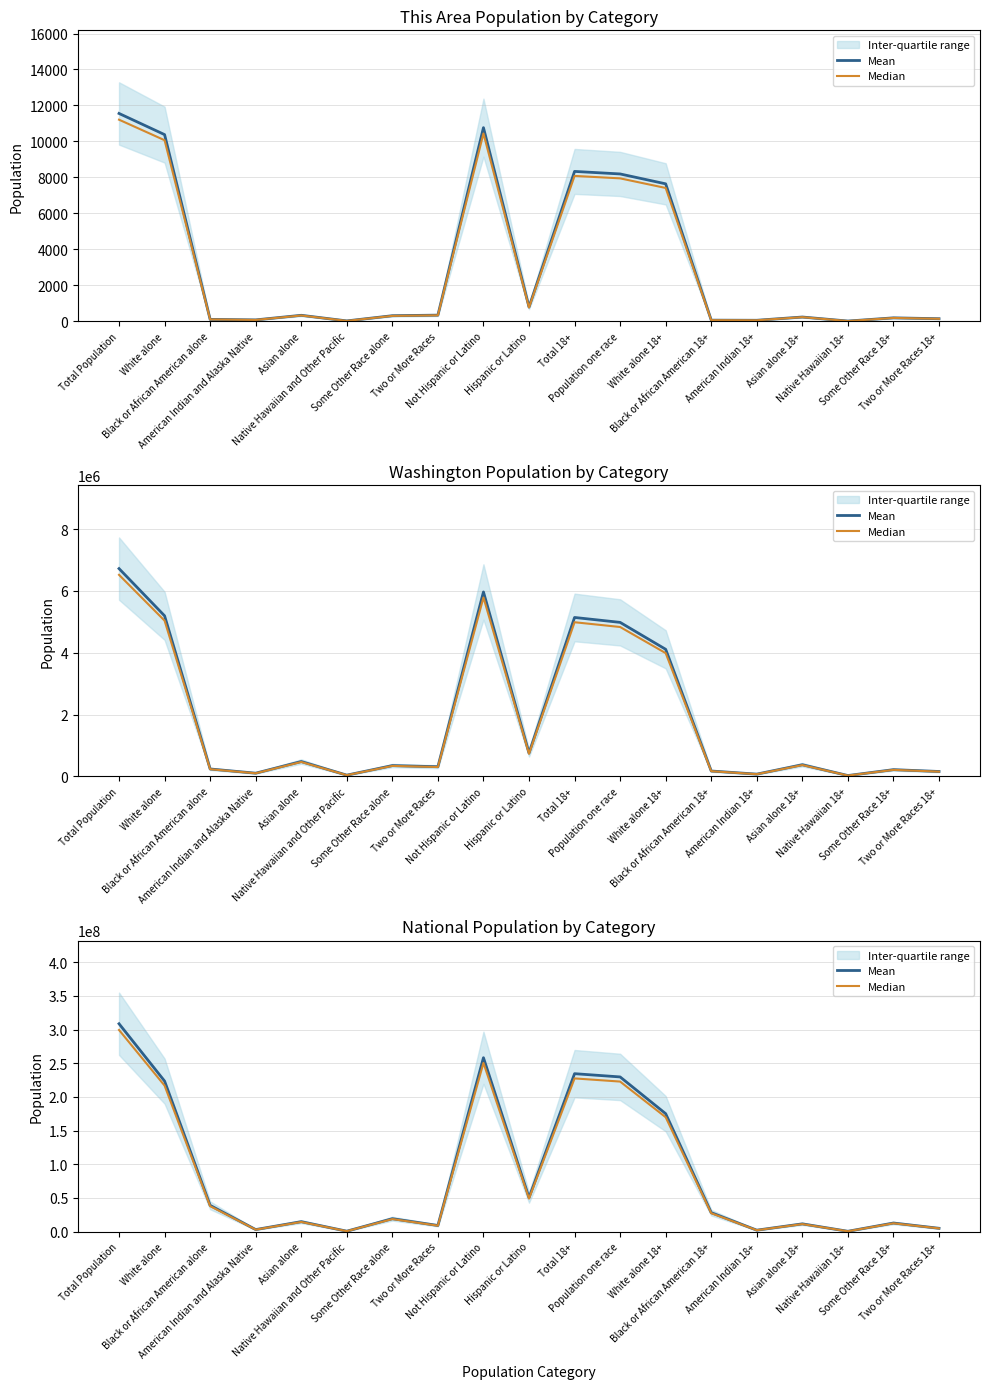

Where does the Mean series first go above 19107368?

Total Population